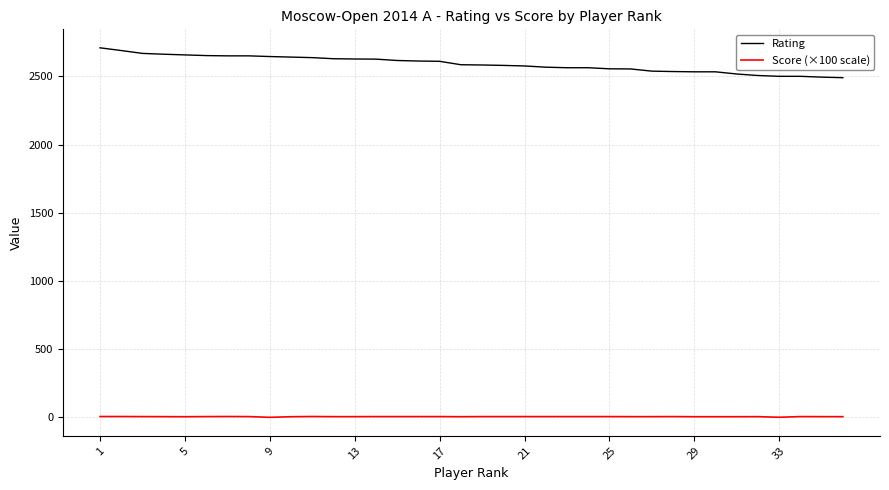

What is the highest value of the Rating series?

2710.0